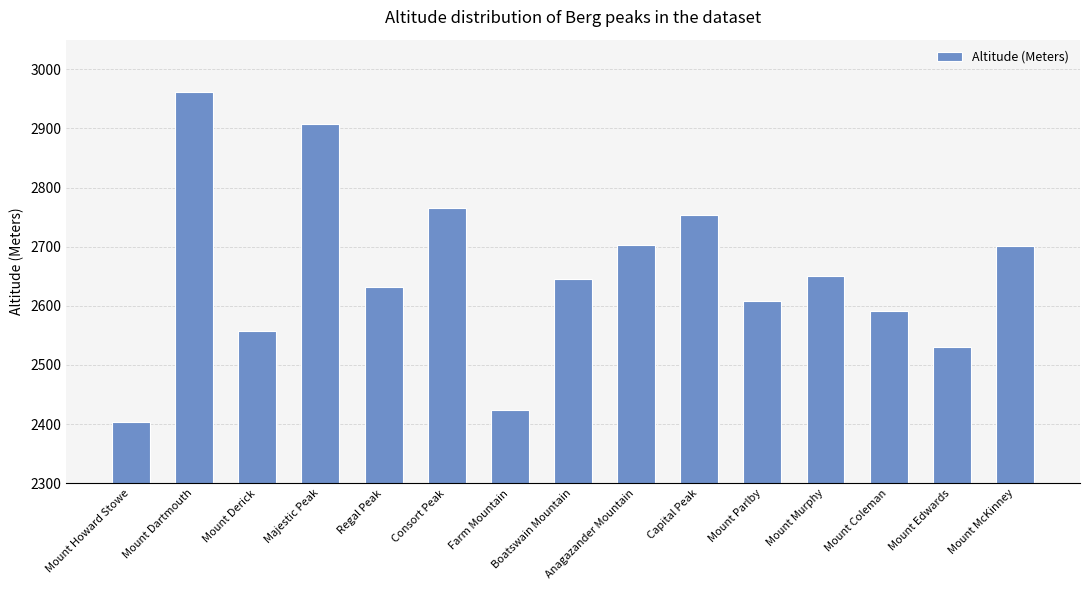

What is the sum of the values at Farm Mountain and Capital Peak?

5177